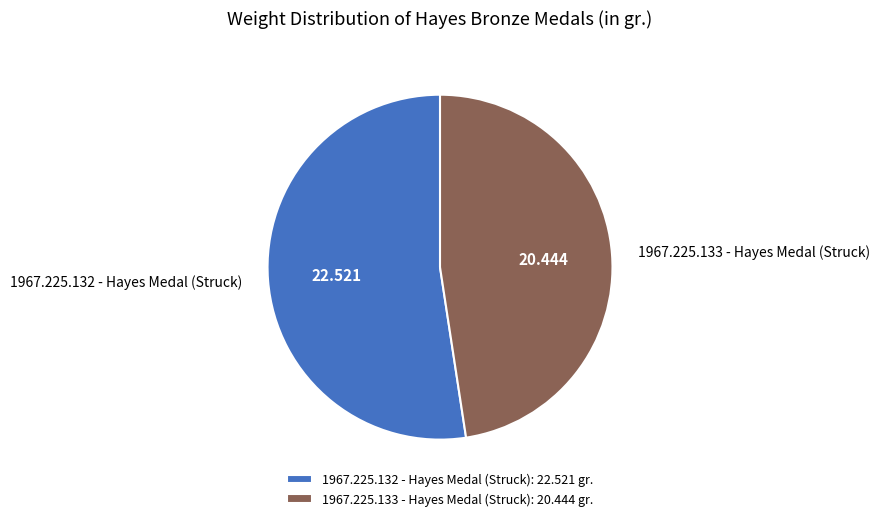

Is it true that 1967.225.133 - Hayes Medal (Struck) is 54% of the pie?

False